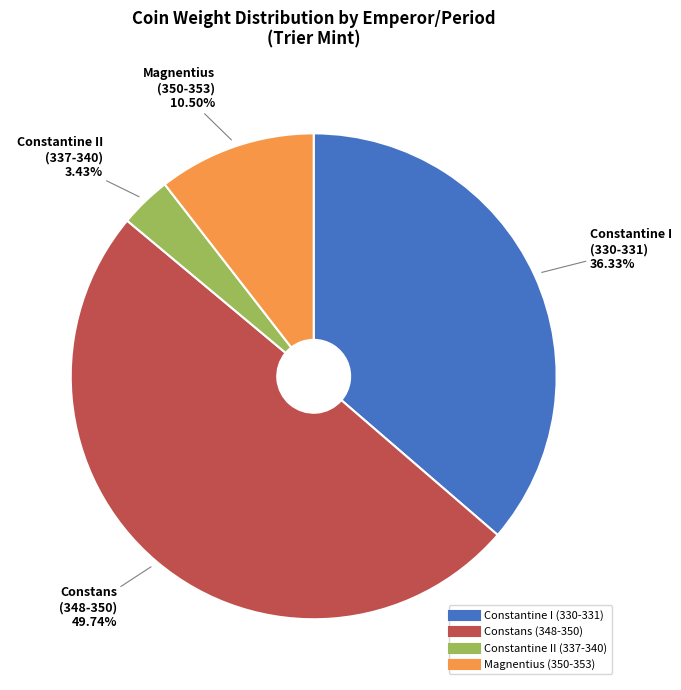

How many segments does this pie chart have?

4